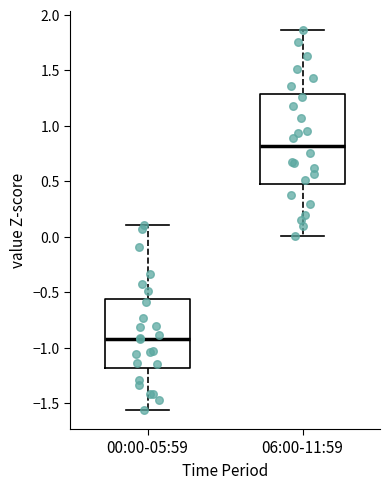

Comparing the boxes themselves (not the whiskers), which one is the tallest?

06:00-11:59